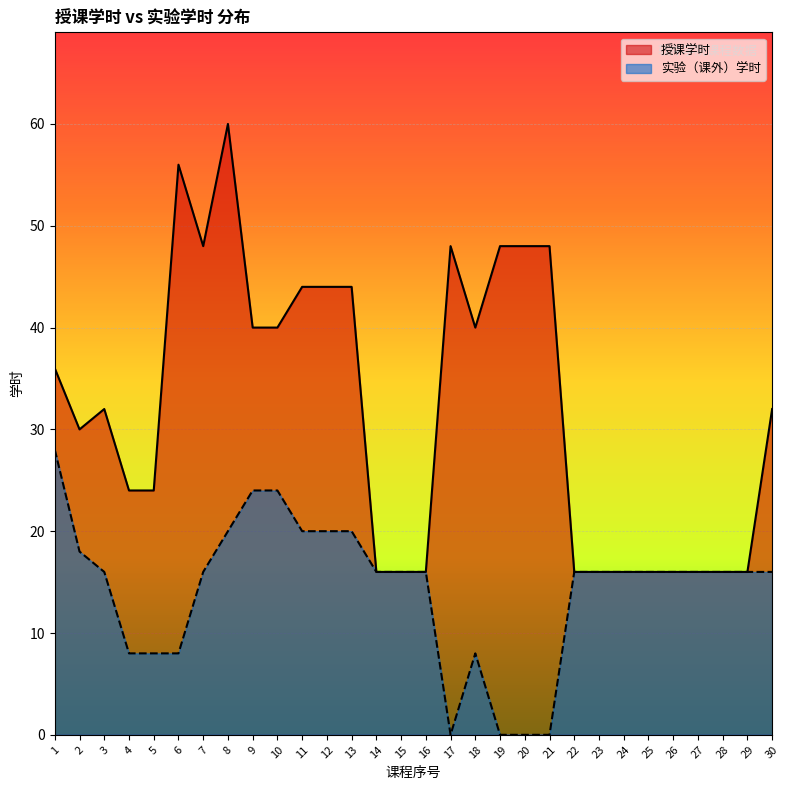

Rank the categories by 授课学时 value from highest to lowest.

8, 6, 7, 17, 19, 20, 21, 11, 12, 13, 9, 10, 18, 1, 3, 30, 2, 4, 5, 14, 15, 16, 22, 23, 24, 25, 26, 27, 28, 29